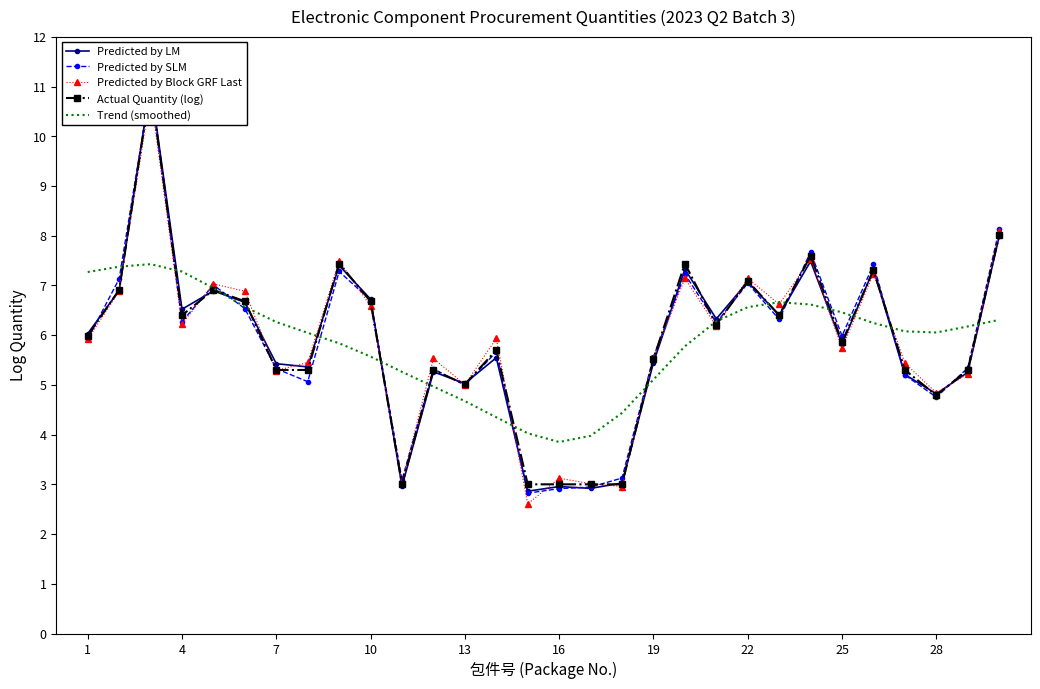

What is the minimum value shown in the chart?

2.6